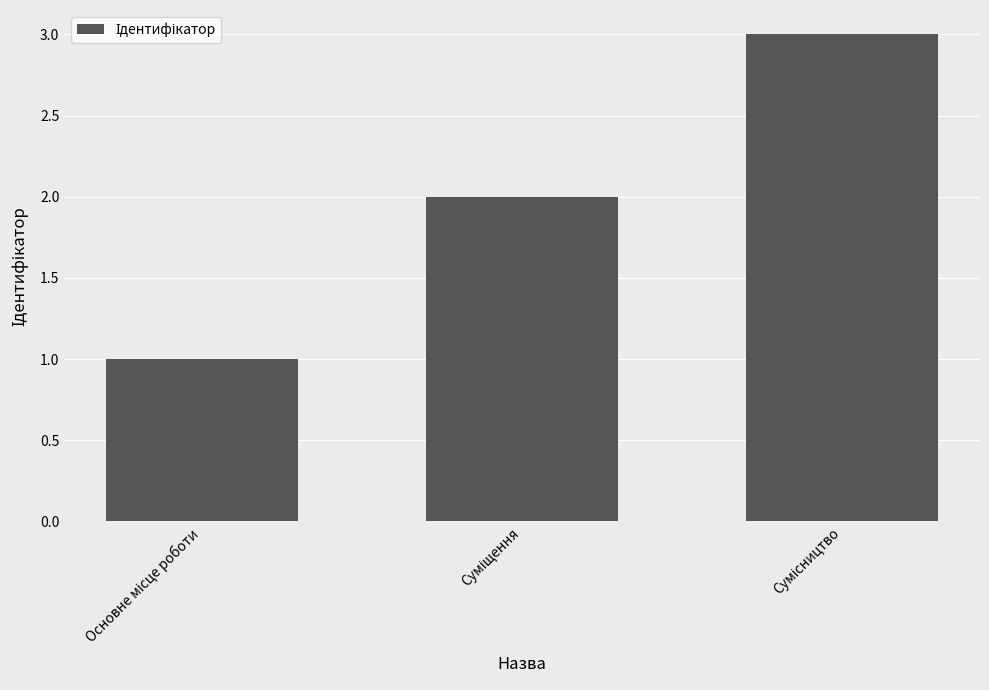

What is the sum of all values?

6